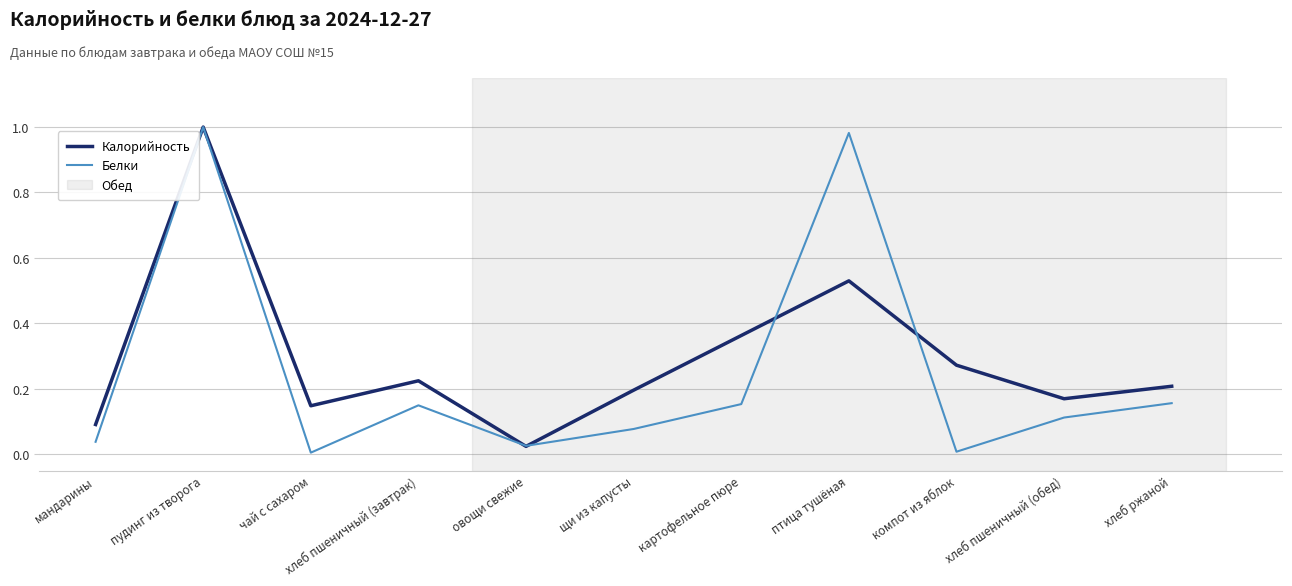

What is the sum of all Калорийность values?

3.2